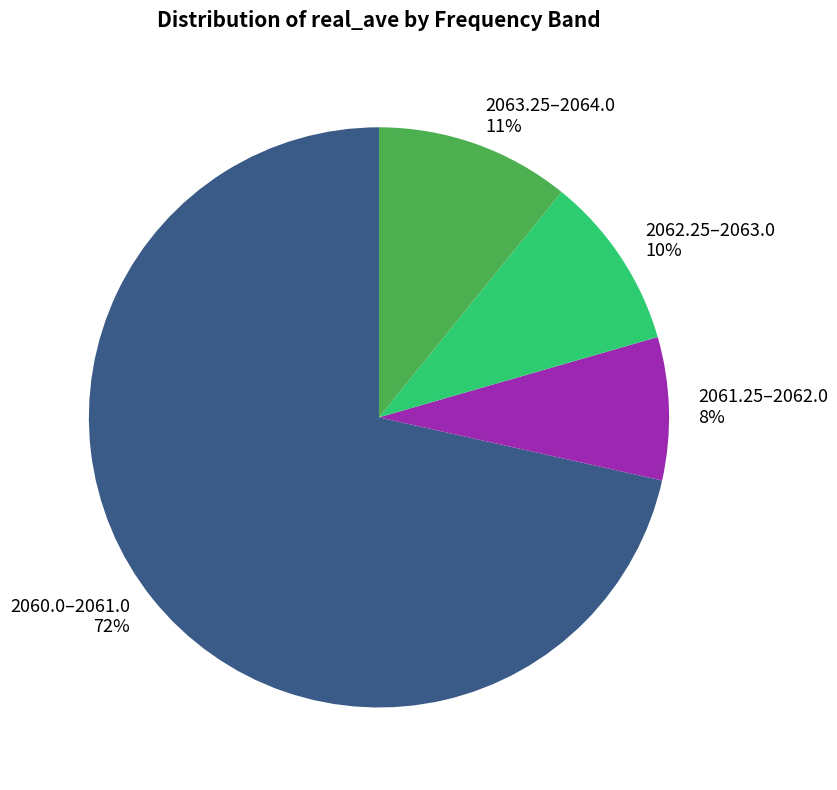

What is the largest slice in the pie chart?

2060.0–2061.0